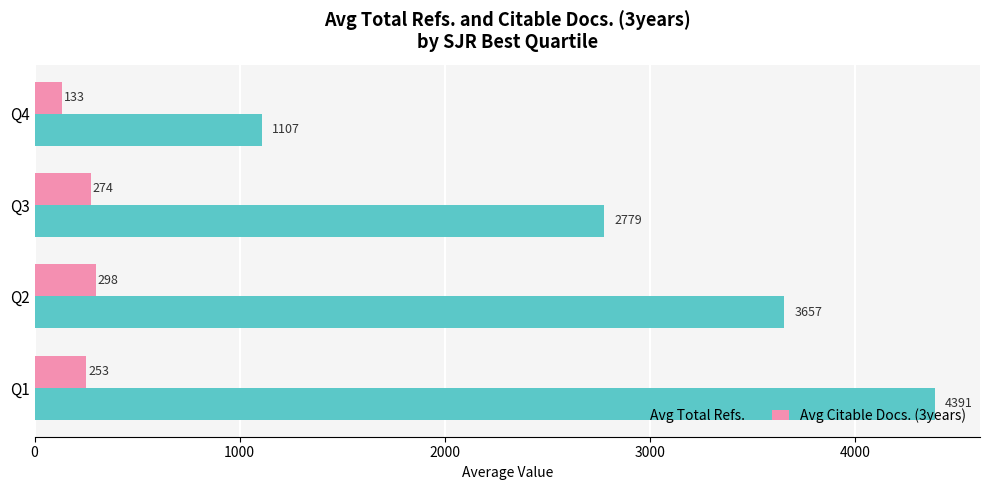

What is the lowest value of the Avg Citable Docs. (3years) series?

133.0